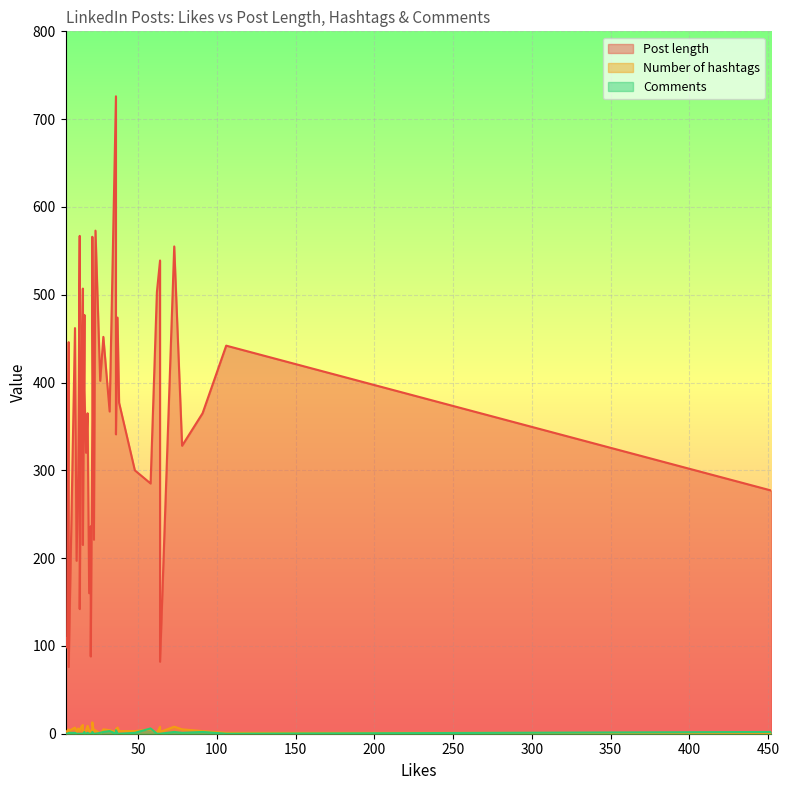

True or false: Post length and Comments intersect in this chart.

False